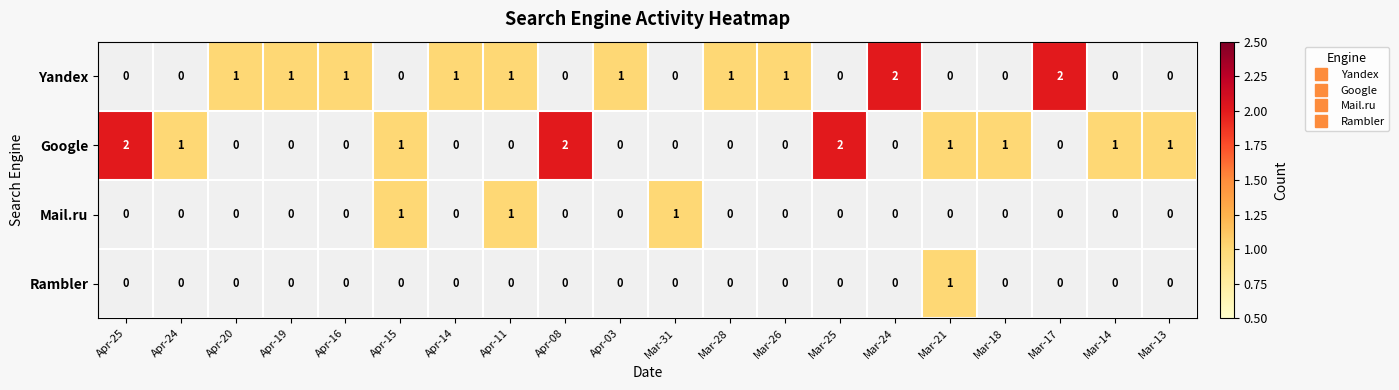

The Yandex series shows 2 at Apr-03. True or false?

False